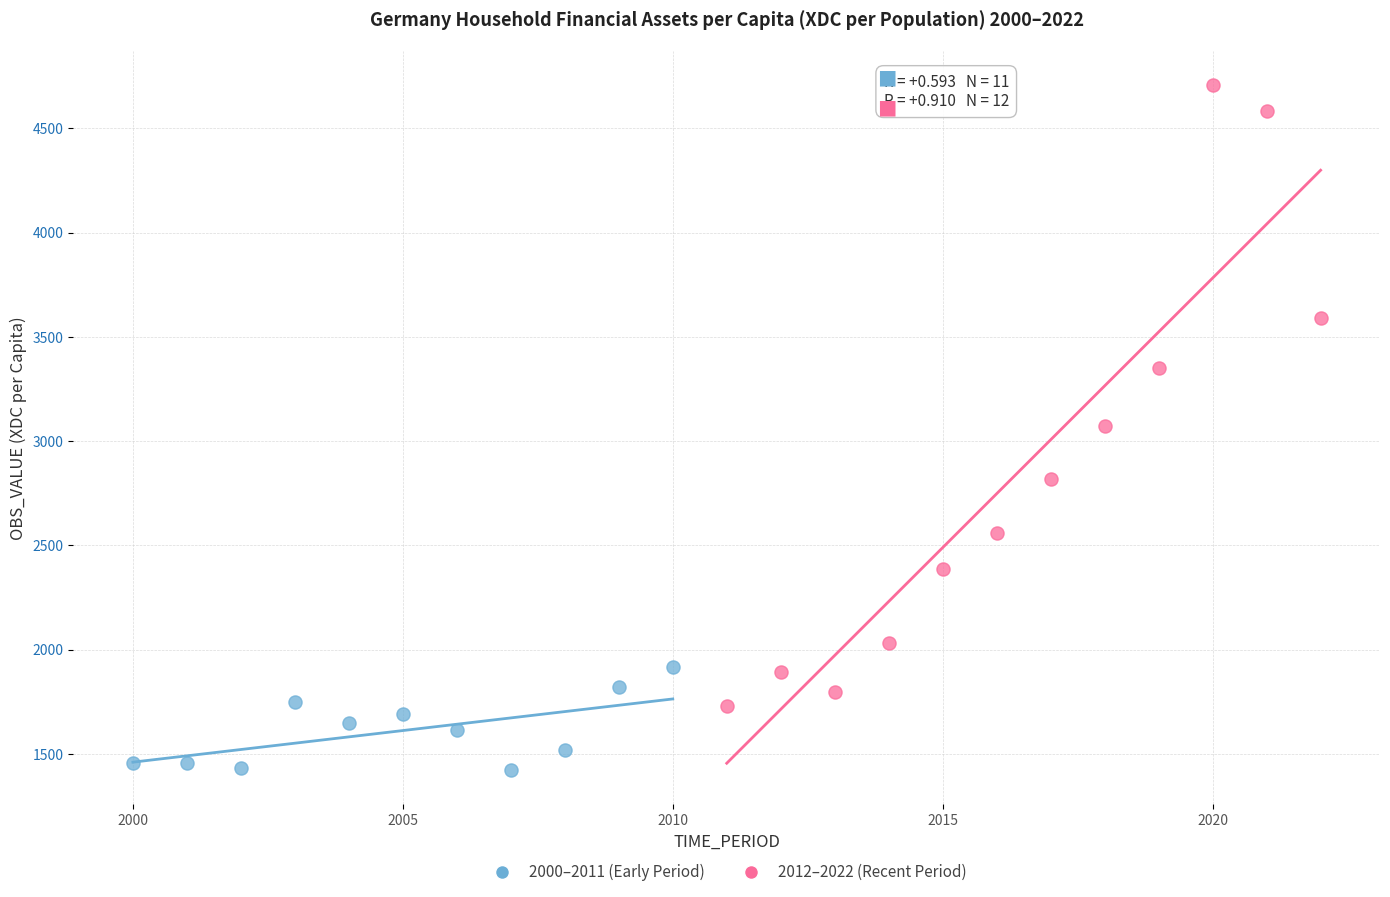

Which series has the largest Y range (max minus min)?

2012–2022 (Recent Period)